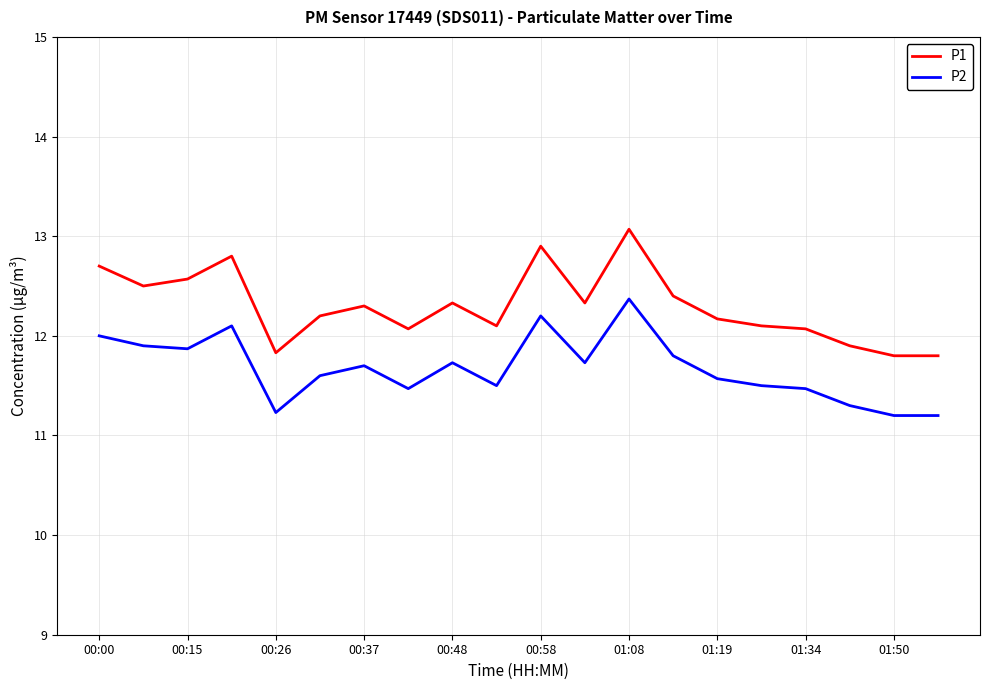

Which series has the largest total across all categories?

P1